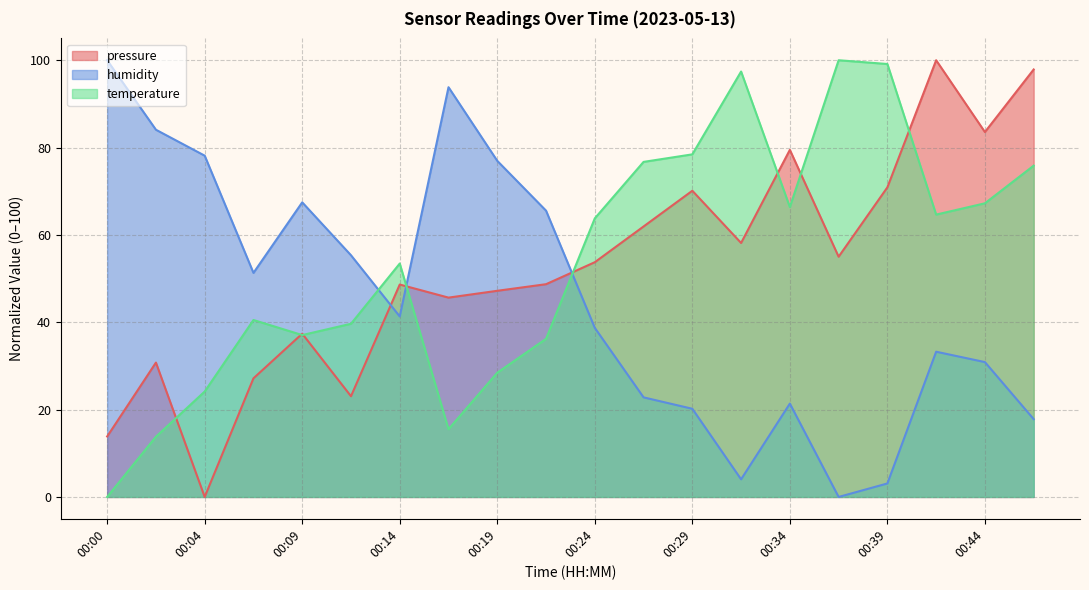

Reading right to left, extract all data points from this chart.

pressure: 00:46=97.9	00:44=83.6	00:41=100.0	00:39=70.9	00:36=55.0	00:34=79.5	00:31=58.2	00:29=70.1	00:26=61.9	00:24=53.8	00:22=48.7	00:19=47.2	00:17=45.6	00:14=48.6	00:12=23.1	00:09=37.4	00:07=27.2	00:04=0.0	00:02=30.8	00:00=13.8
humidity: 00:46=17.8	00:44=30.9	00:41=33.3	00:39=3.1	00:36=0.0	00:34=21.4	00:31=4.0	00:29=20.2	00:26=22.8	00:24=38.7	00:22=65.6	00:19=77.0	00:17=93.8	00:14=41.3	00:12=55.3	00:09=67.5	00:07=51.3	00:04=78.1	00:02=84.1	00:00=100.0
temperature: 00:46=75.9	00:44=67.2	00:41=64.7	00:39=99.1	00:36=100.0	00:34=66.4	00:31=97.4	00:29=78.4	00:26=76.7	00:24=63.8	00:22=36.2	00:19=28.4	00:17=15.5	00:14=53.4	00:12=39.7	00:09=37.1	00:07=40.5	00:04=24.1	00:02=13.8	00:00=0.0